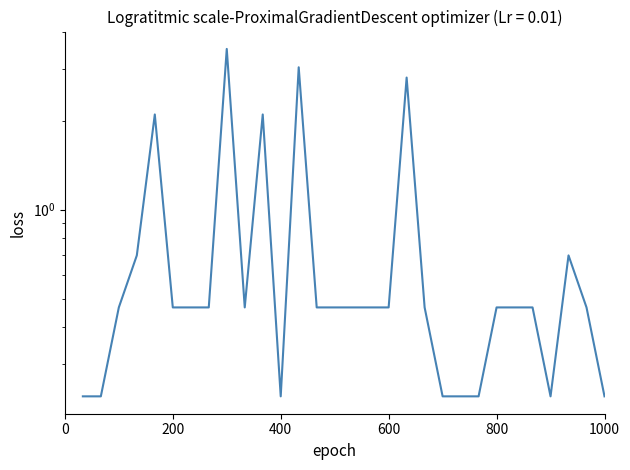

How many series are shown in this chart?

1